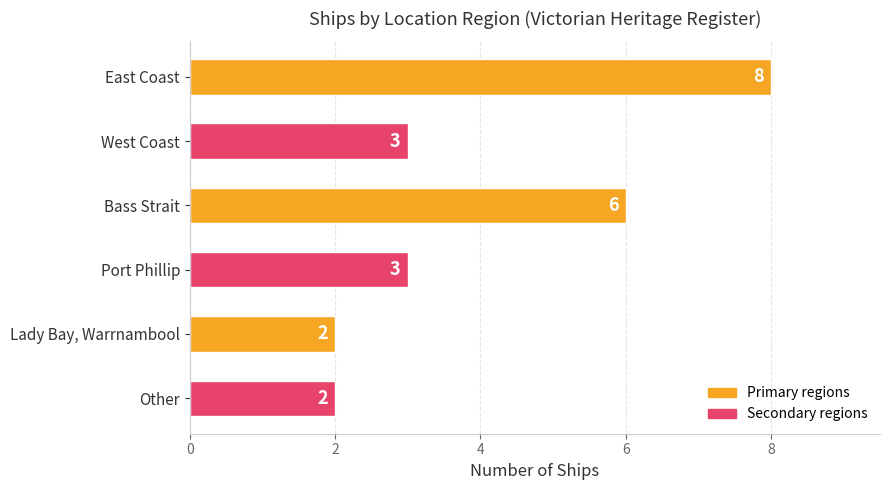

Are the bars horizontal?

Yes